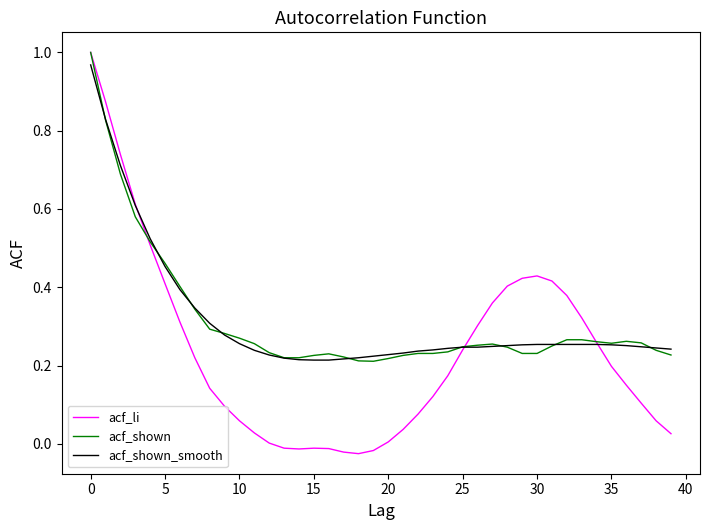

Which series has the widest spread of values?

acf_li